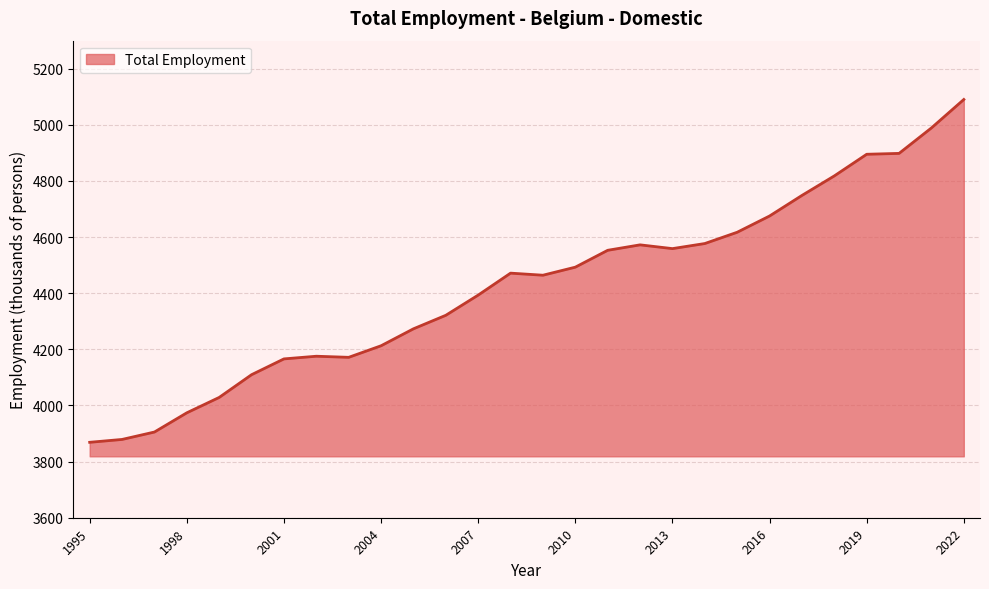

What is the difference between the maximum and minimum values?

1221.6